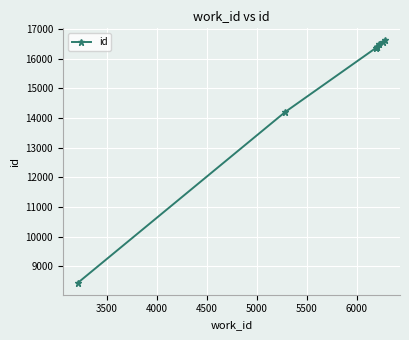

Reading right to left, transcribe all the data shown in this chart.

16616	16573	16500	16398	16397	16395	16388	16376	14201	8445